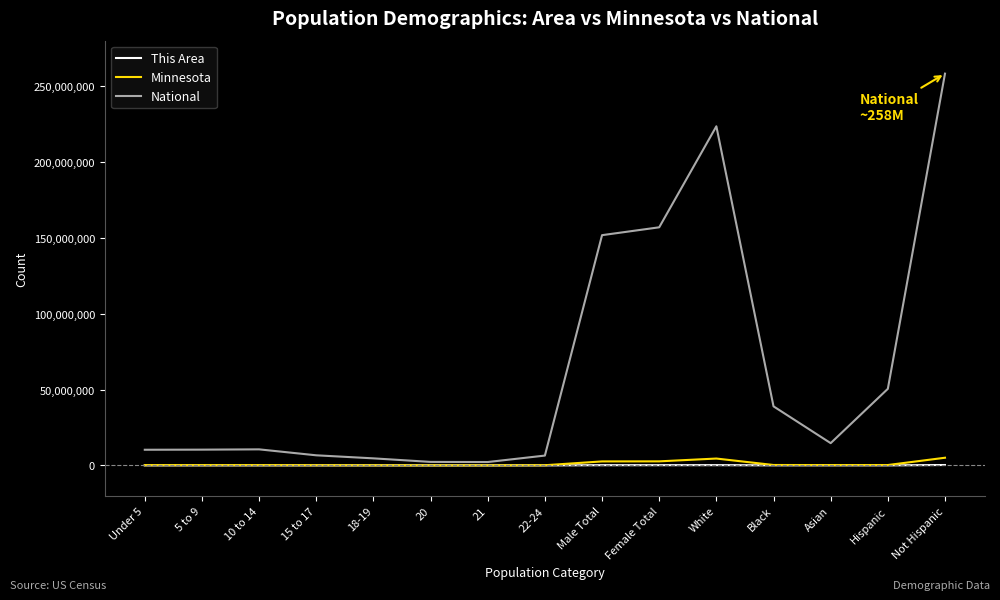

What position from the right is 5 to 9?

14